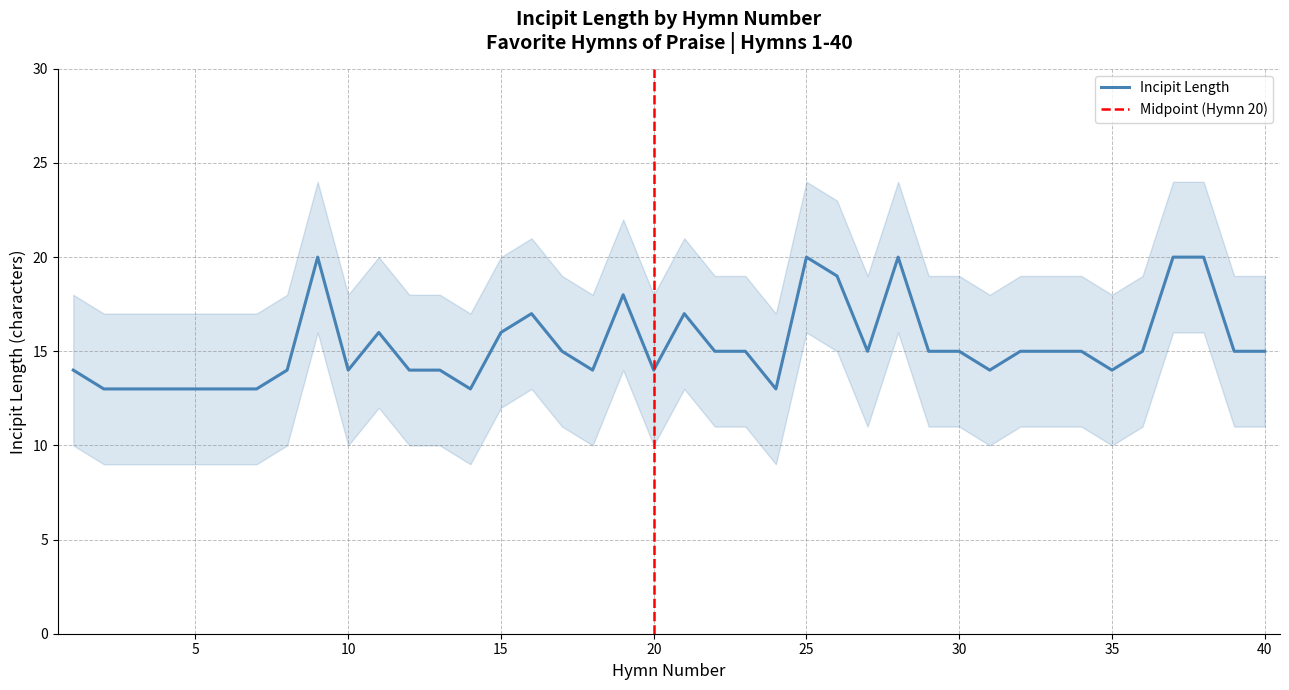

Does the chart display data point markers on the line(s)?

No